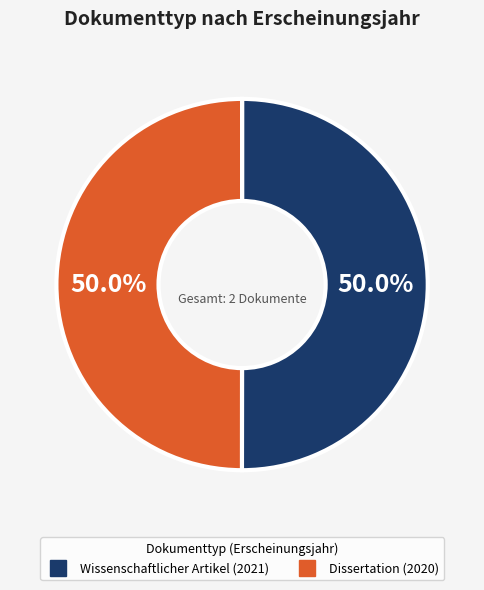

Count the number of slices in the pie.

2